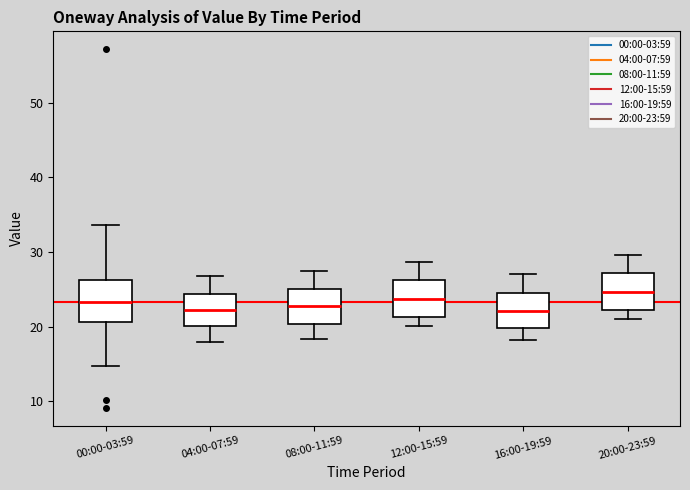

Reading left to right, transcribe this box plot: for each box, give where its median line is, the range the box spans, and where its two whiskers end, as read against the y-axis. The values are not printed on the chart, so give them approximately, as read against the axis.

00:00-03:59: median 23, box 21 to 26, whiskers 15 to 34
04:00-07:59: median 22, box 20 to 24, whiskers 18 to 27
08:00-11:59: median 23, box 20 to 25, whiskers 18 to 27
12:00-15:59: median 24, box 21 to 26, whiskers 20 to 29
16:00-19:59: median 22, box 20 to 25, whiskers 18 to 27
20:00-23:59: median 25, box 22 to 27, whiskers 21 to 30